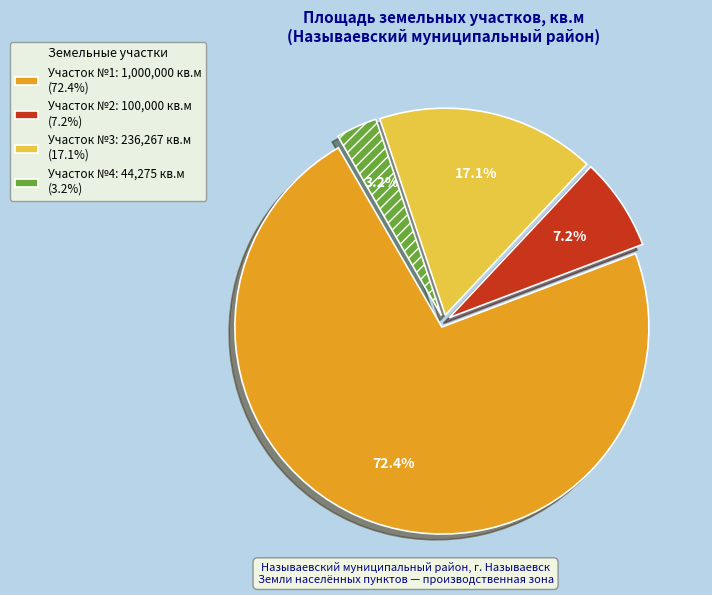

Is there a majority slice in this chart?

Yes